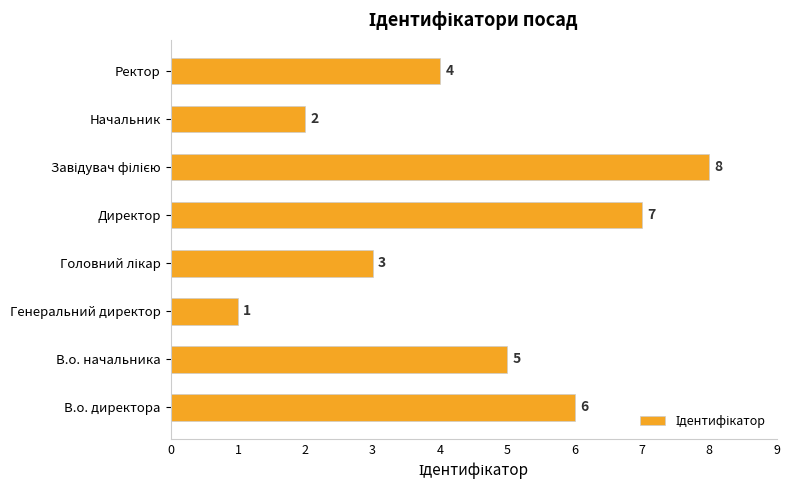

Reading bottom to top, extract all data points from this chart.

6	5	1	3	7	8	2	4